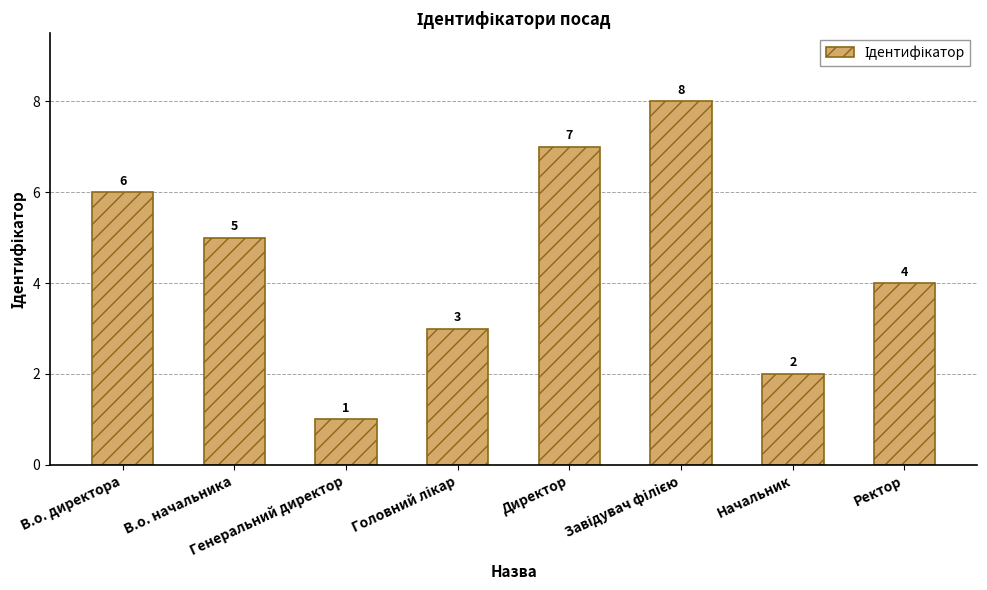

What is the difference between the maximum and second lowest values?

6